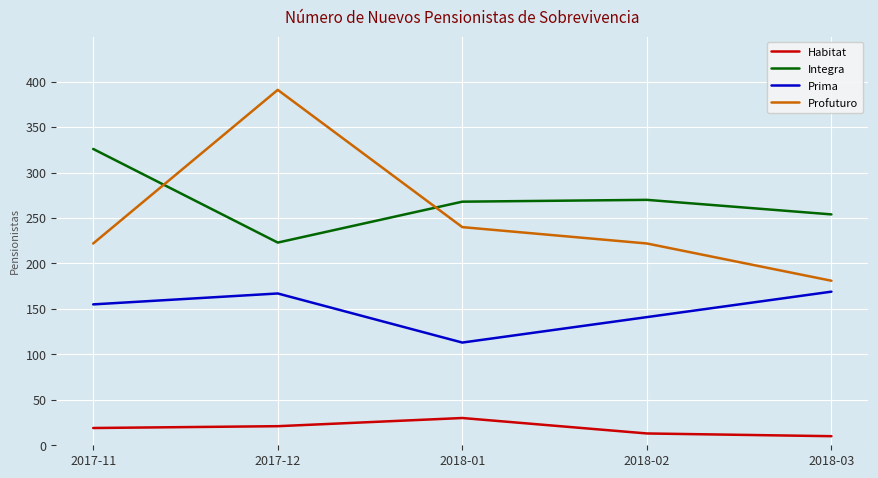

How many interior local peaks does the Integra series have?

1